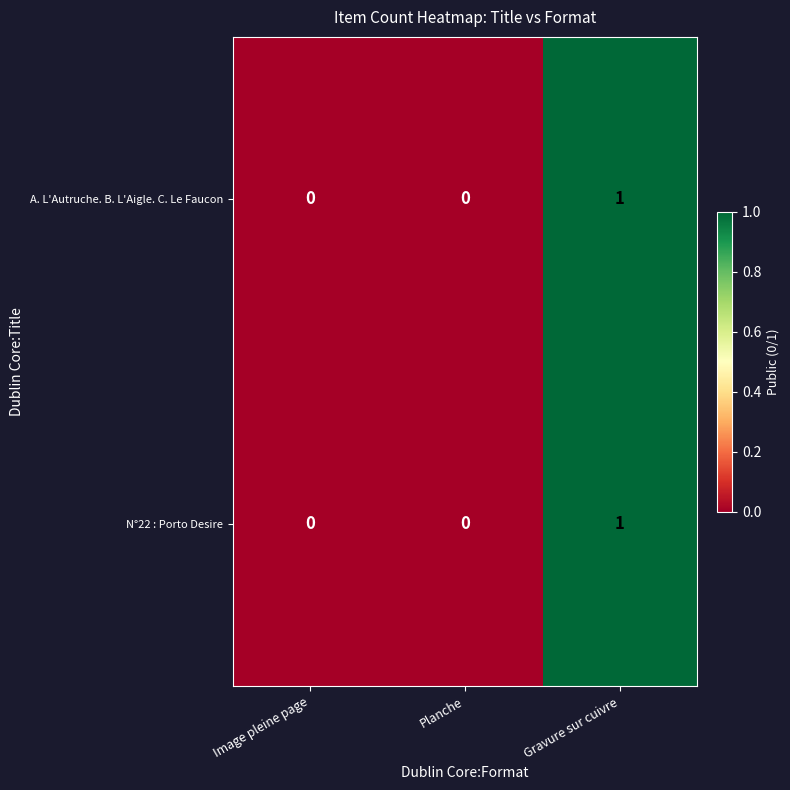

At which category is the sum across all series the highest?

Gravure sur cuivre